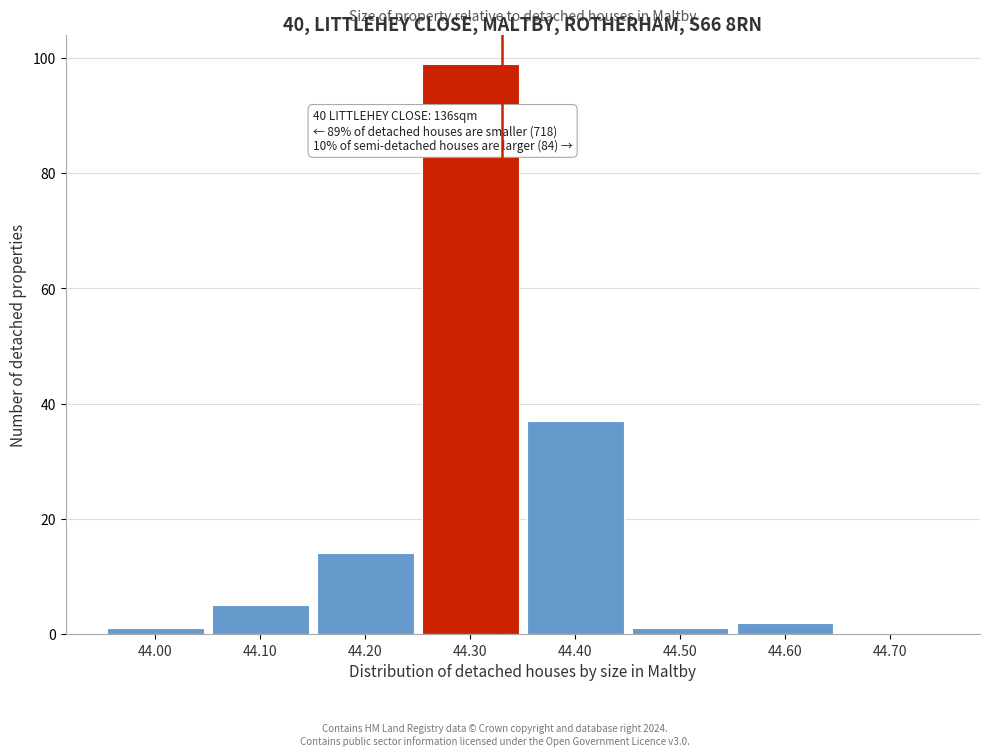

Reading left to right, extract all data points from this chart.

44.00=1	44.10=5	44.20=14	44.30=99	44.40=37	44.50=1	44.60=2	44.70=0